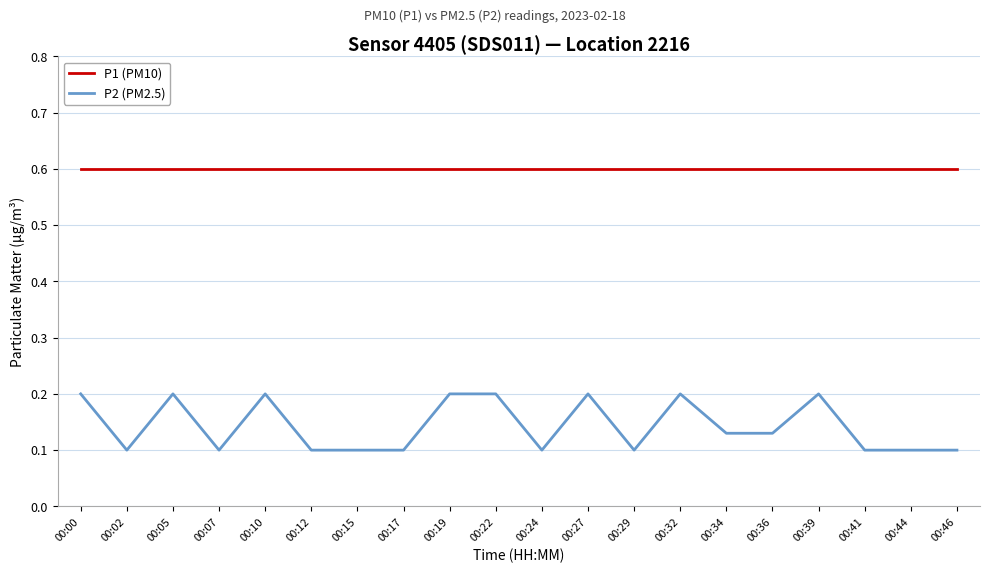

Is it true that P2 (PM2.5) equals 0.1 at 00:22?

False